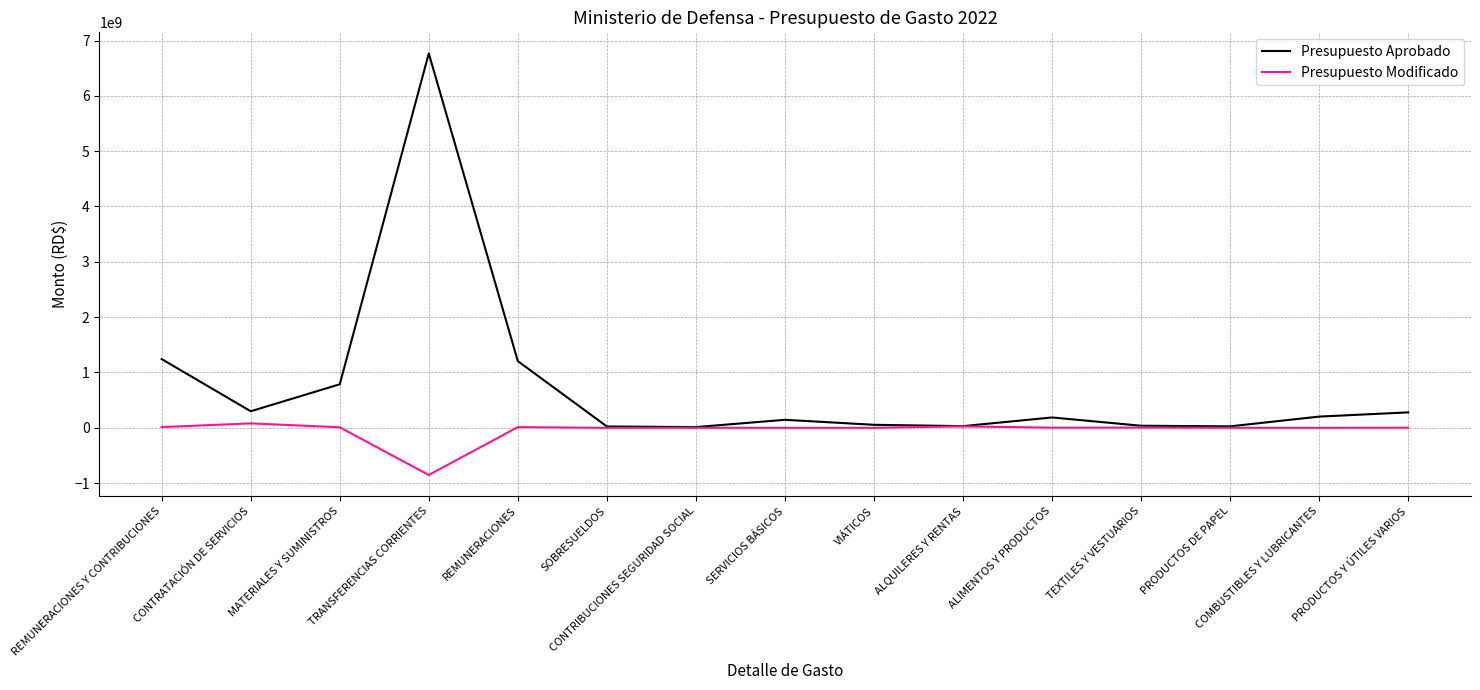

List the series in order of their peak value, highest first.

Presupuesto Aprobado, Presupuesto Modificado